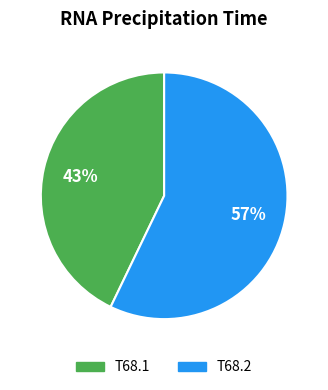

True or false: T68.1 accounts for 29% of the total.

False